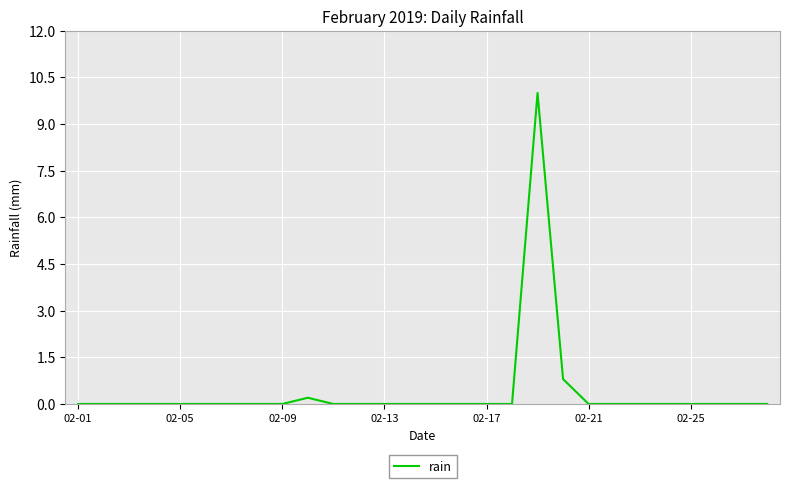

Reading right to left, transcribe all the data shown in this chart.

0.0	0.0	0.0	0.0	0.0	0.0	0.0	0.0	0.8	10.0	0.0	0.0	0.0	0.0	0.0	0.0	0.0	0.0	0.2	0.0	0.0	0.0	0.0	0.0	0.0	0.0	0.0	0.0